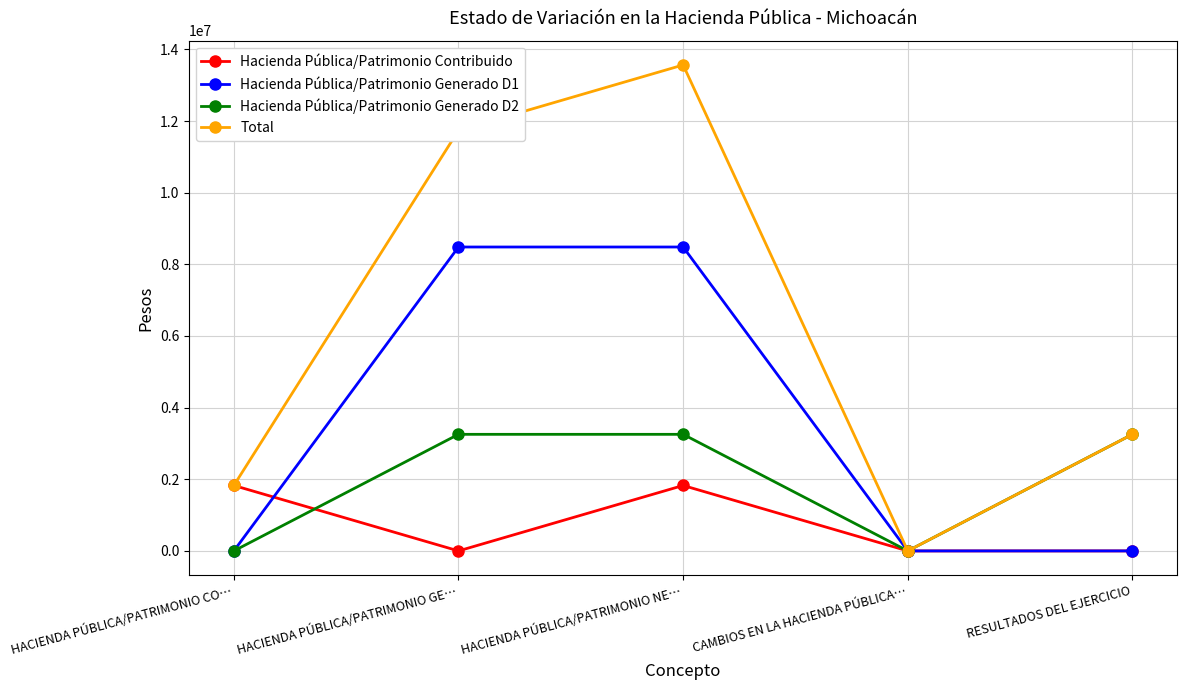

The value of Total at HACIENDA PÚBLICA/PATRIMONIO GE… is 20468087.7. True or false?

False